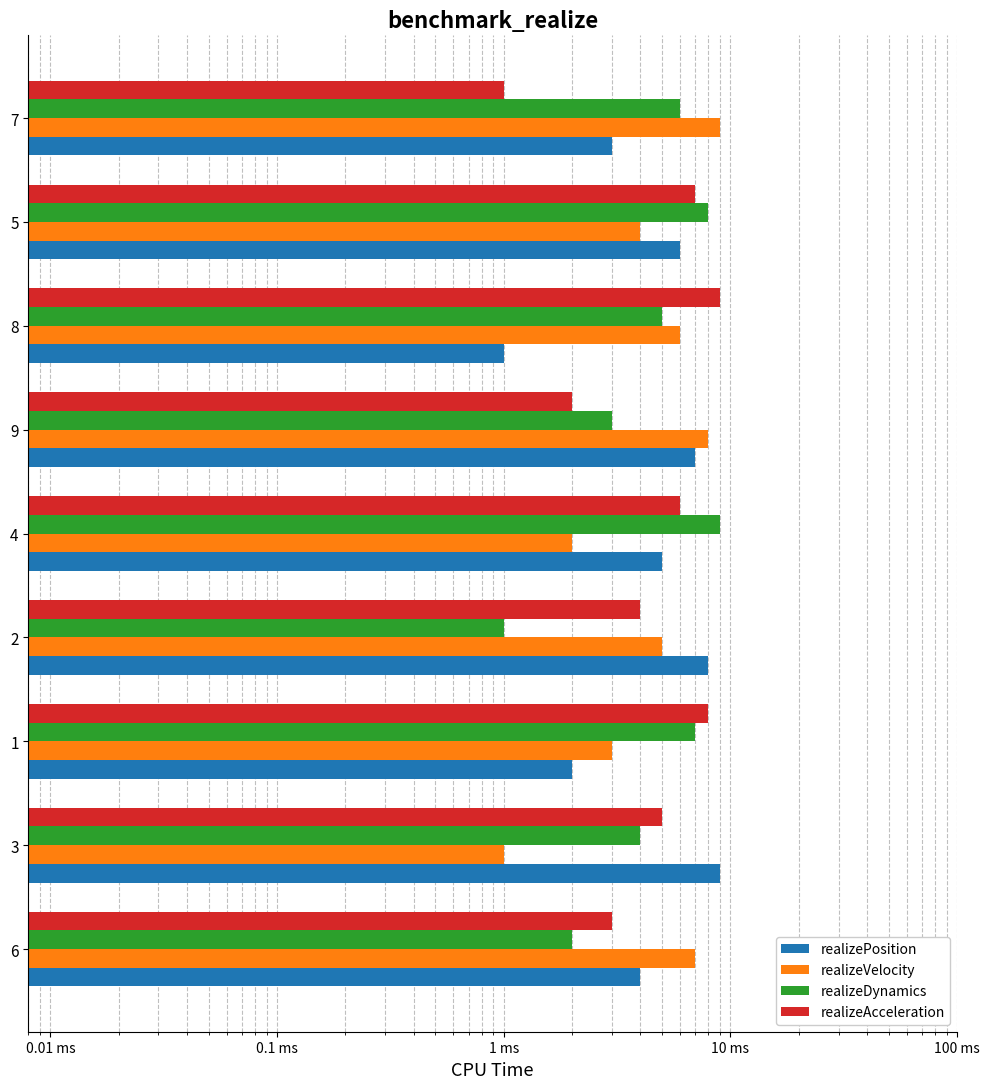

What is the maximum value shown in the chart?

9